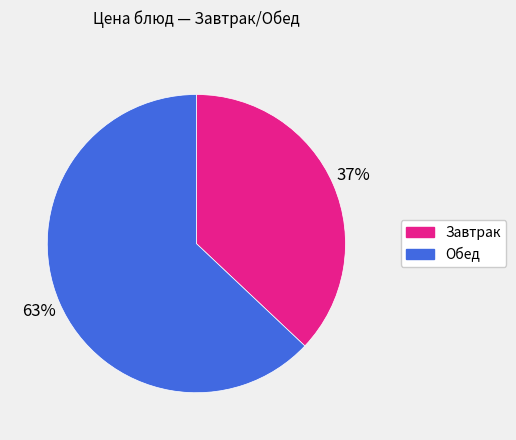

To the nearest percent, what is the difference between the largest and smallest slice percentages?

26%